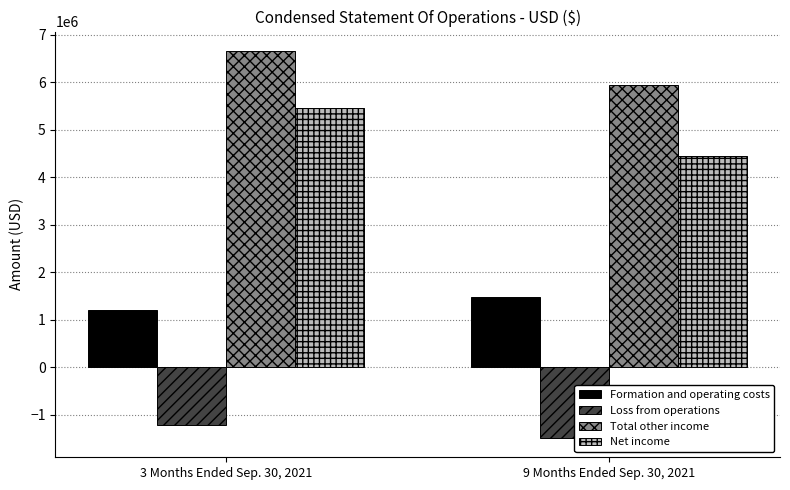

The Total other income series shows 6663654 at 3 Months Ended Sep. 30, 2021. True or false?

True